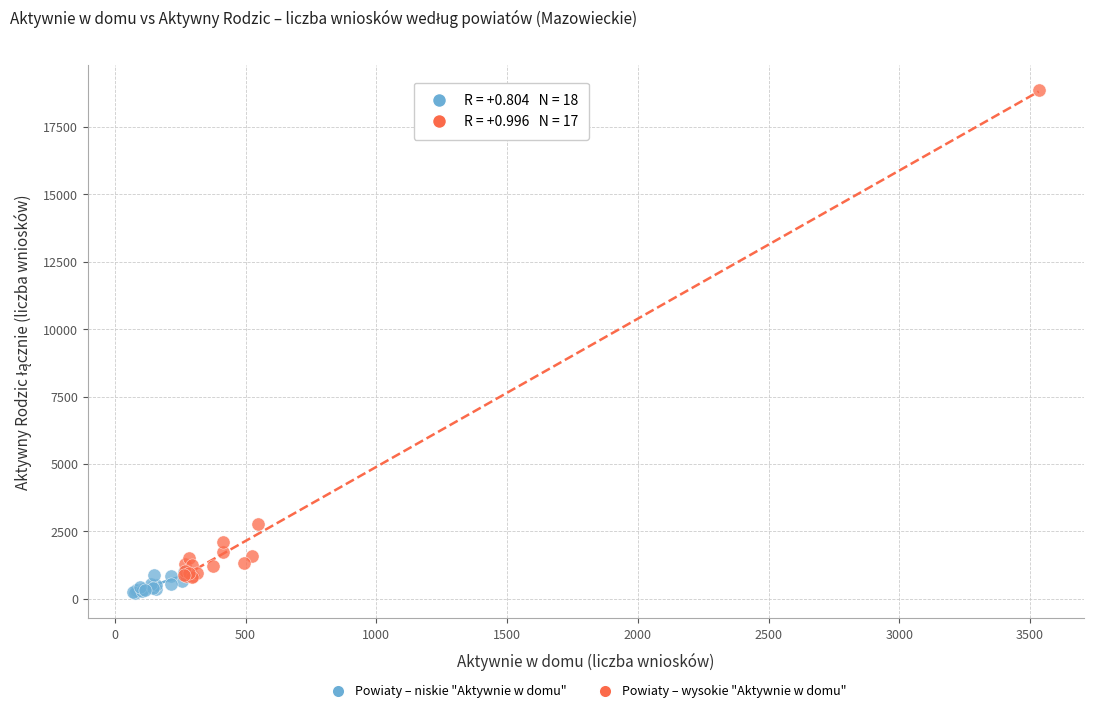

Which series contains the lowest Y value?

Powiaty – niskie "Aktywnie w domu"